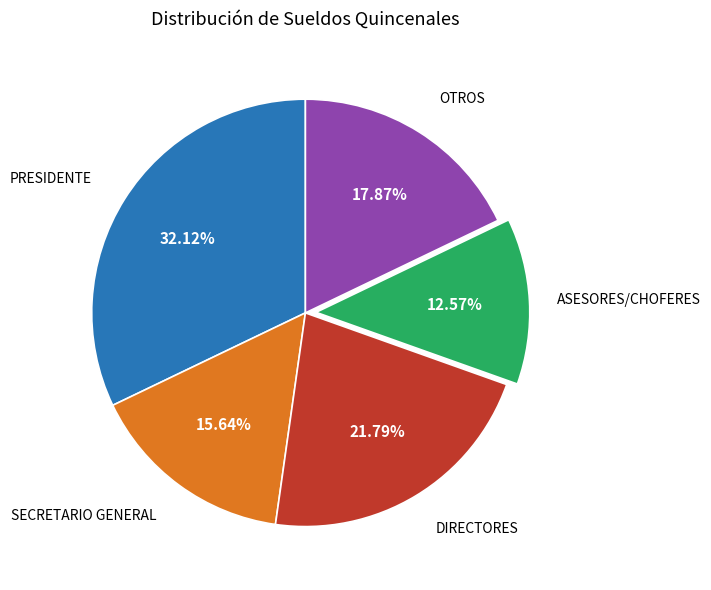

Is there a majority slice in this chart?

No